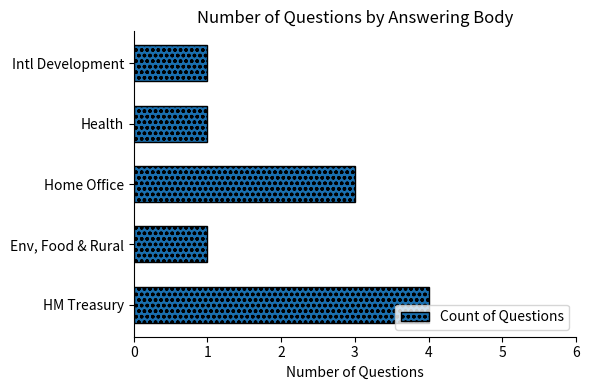

What is the approximate value at HM Treasury?

4